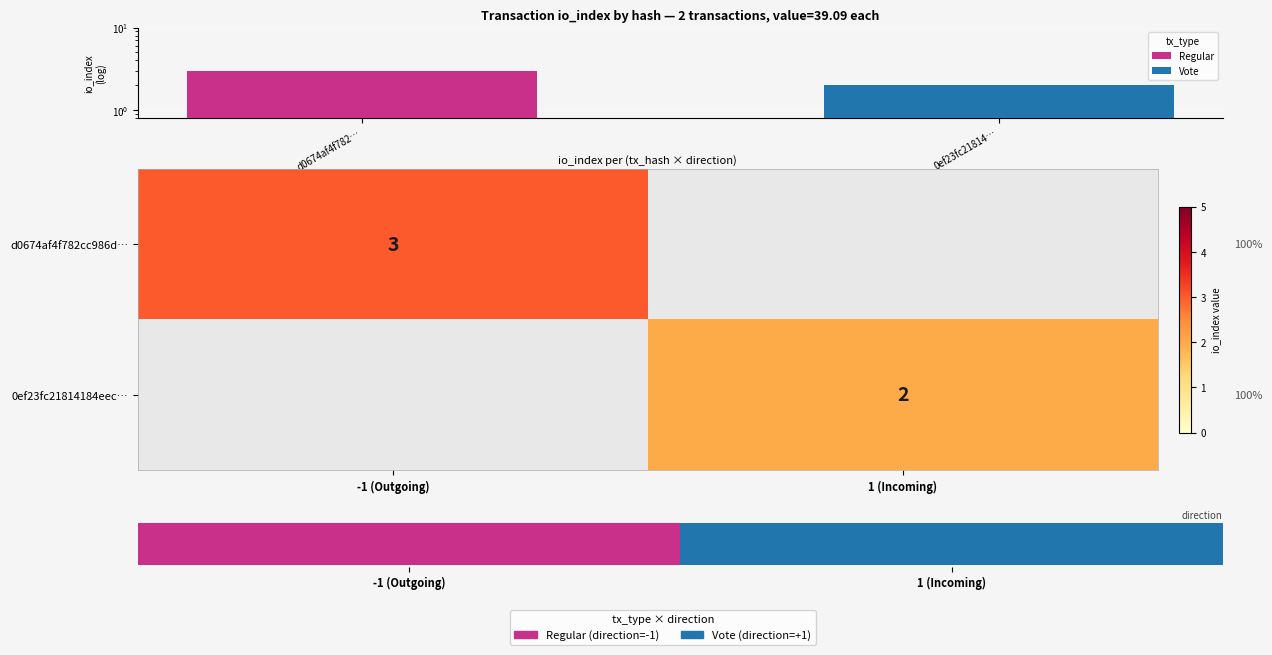

True or false: d0674af4f782cc986d… has a value of 1.4 at -1 (Outgoing).

False